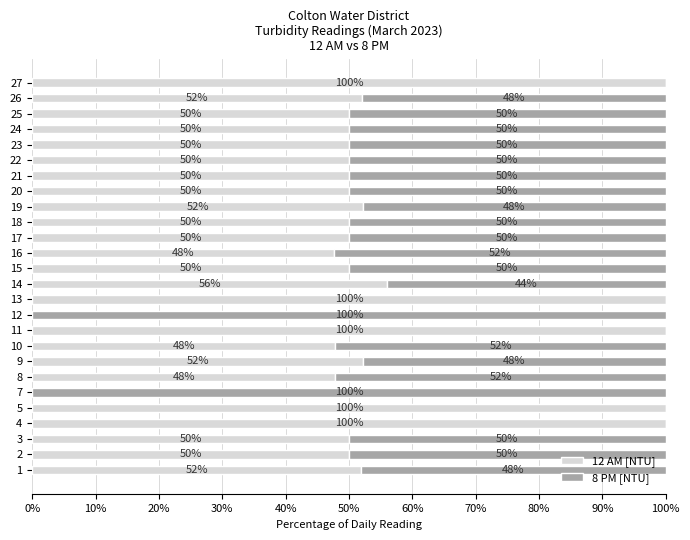

What position from the left is 60%?

7